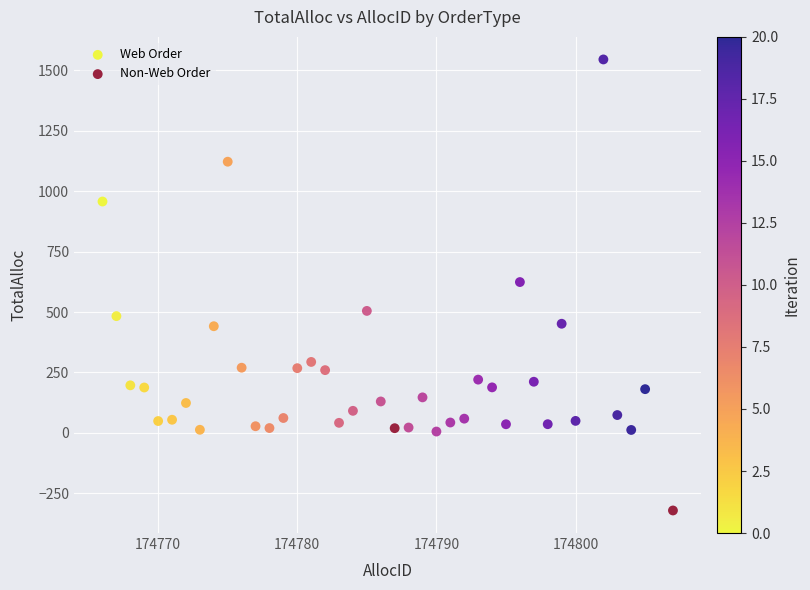

What are all the series names shown in the legend?

Web Order, Non-Web Order